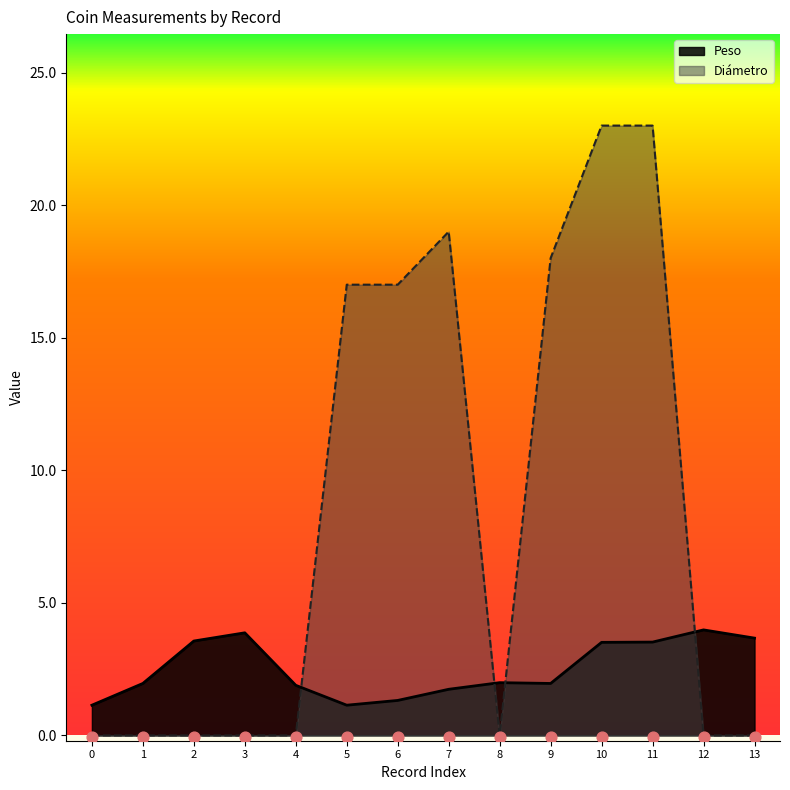

What are all the series names shown in the legend?

Peso, Diametro